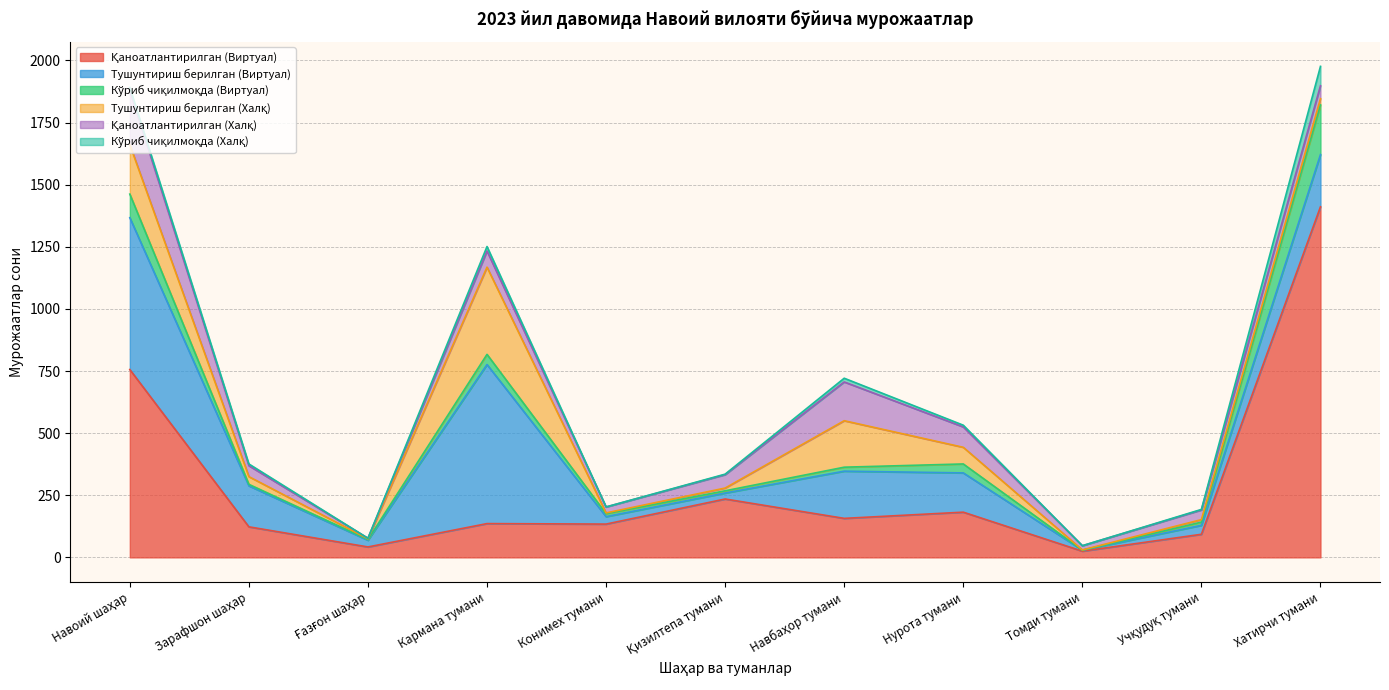

Rank the categories by Қаноатлантирилган (Виртуал) value from highest to lowest.

Хатирчи тумани, Навоий шаҳар, Қизилтепа тумани, Нурота тумани, Навбаҳор тумани, Кармана тумани, Конимех тумани, Зарафшон шаҳар, Учқудуқ тумани, Ғазғон шаҳар, Томди тумани